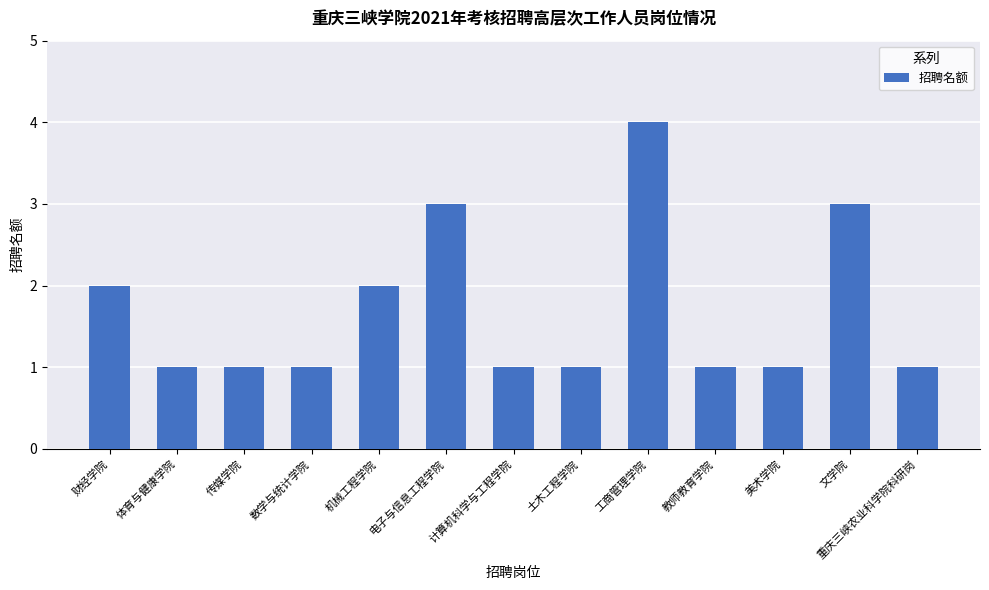

What is the smallest value displayed?

1